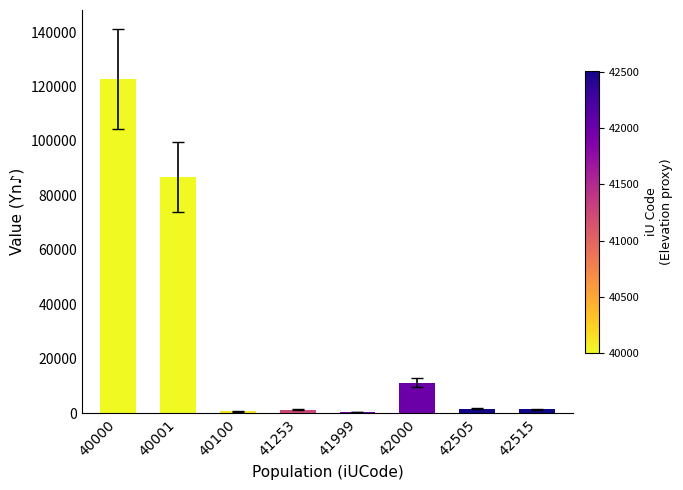

Where does the data first go above 1487?

40000